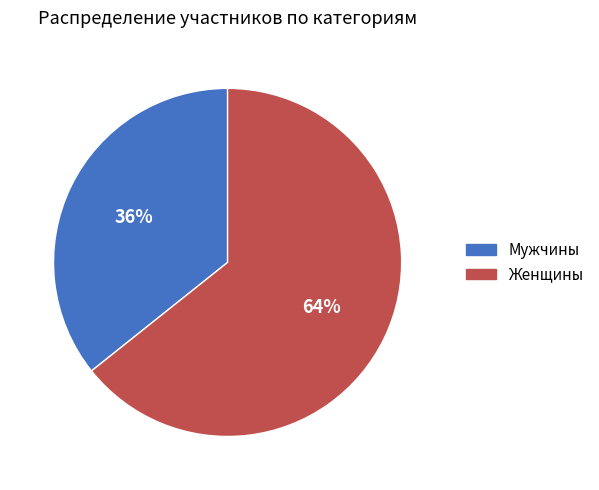

Which slice is the smallest?

Мужчины